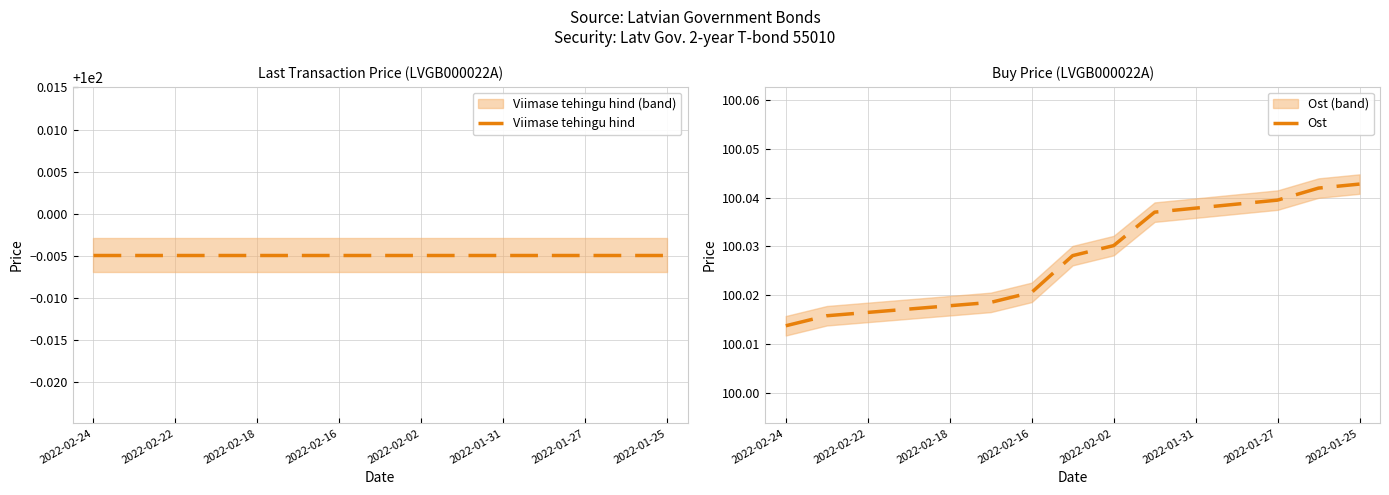

Count the number of data series in this chart.

2